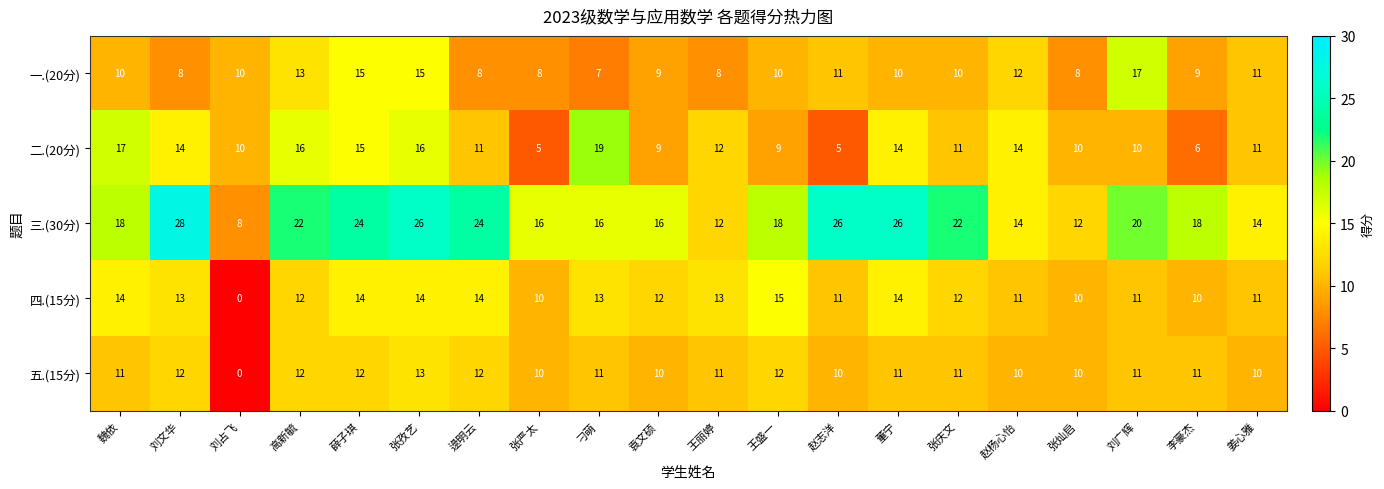

At which label does 二.(20分) first exceed 11?

魏依